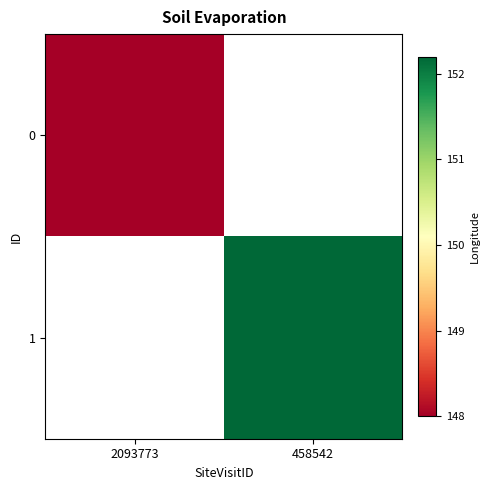

The value of 1 at 458542 is 152.2. True or false?

True